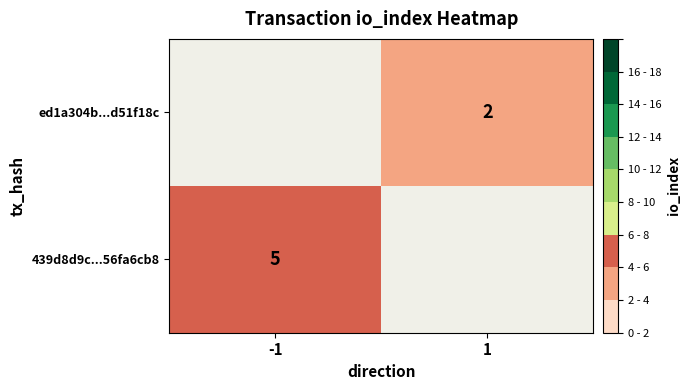

True or false: 439d8d9c...56fa6cb8 has a value of 7 at -1.

False